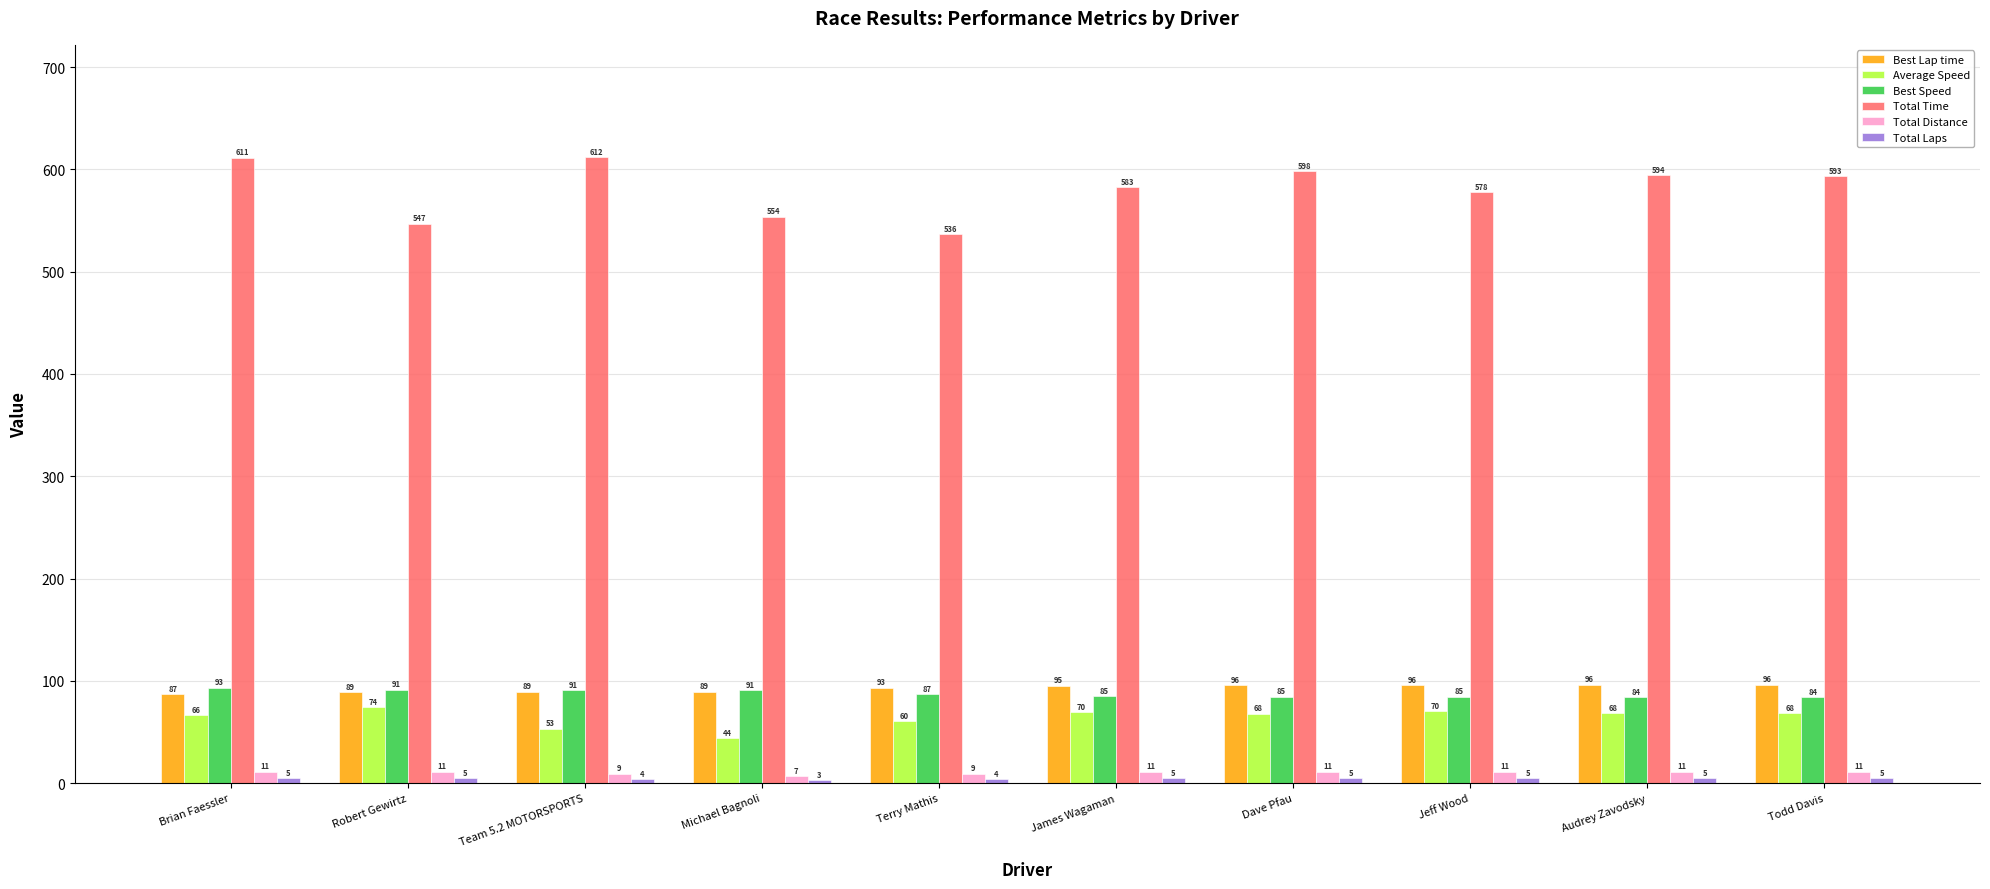

Which series has the largest total across all categories?

Total Time